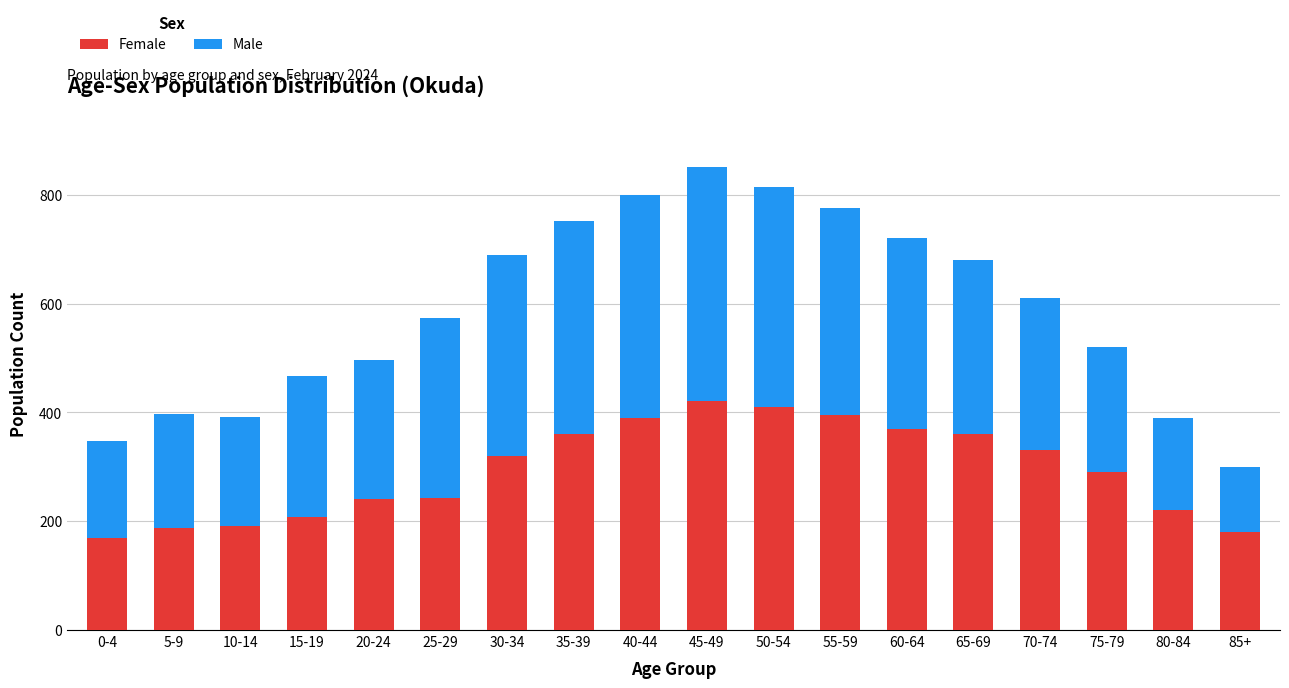

What is the sum of the Female values at 35-39 and 15-19?

568